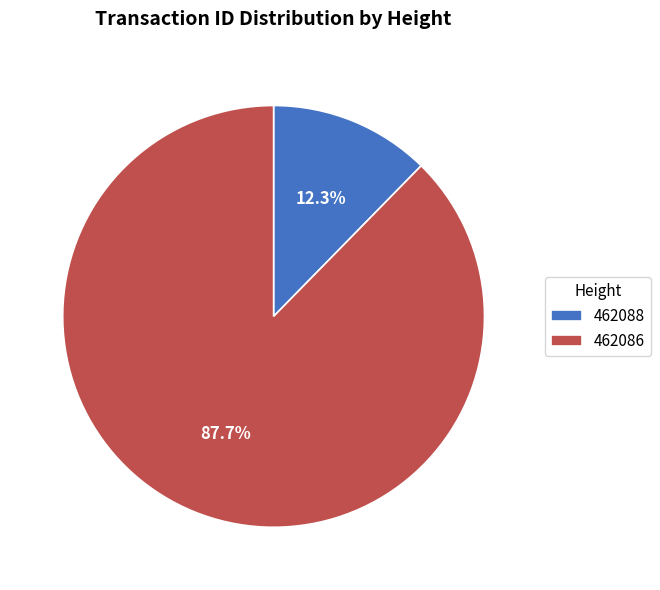

Rank the categories by value from highest to lowest.

462086, 462088